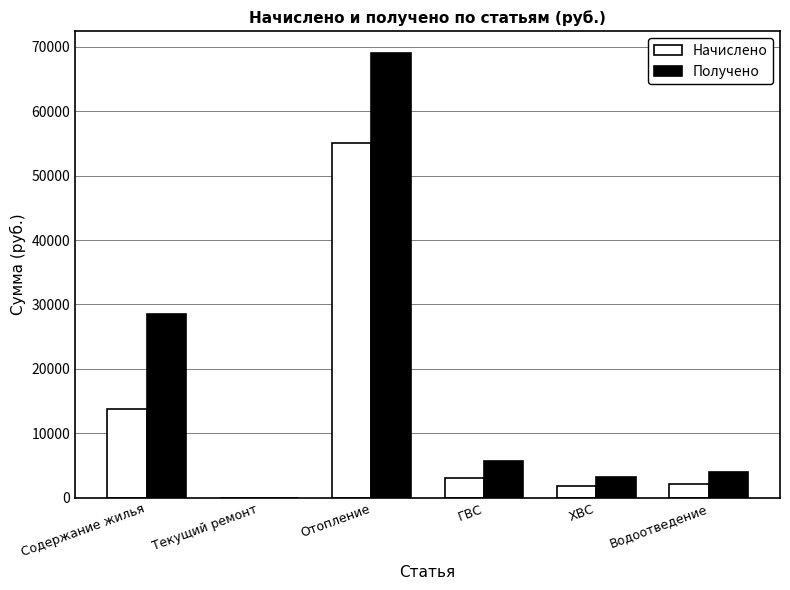

Which category has the highest value across all series?

Отопление